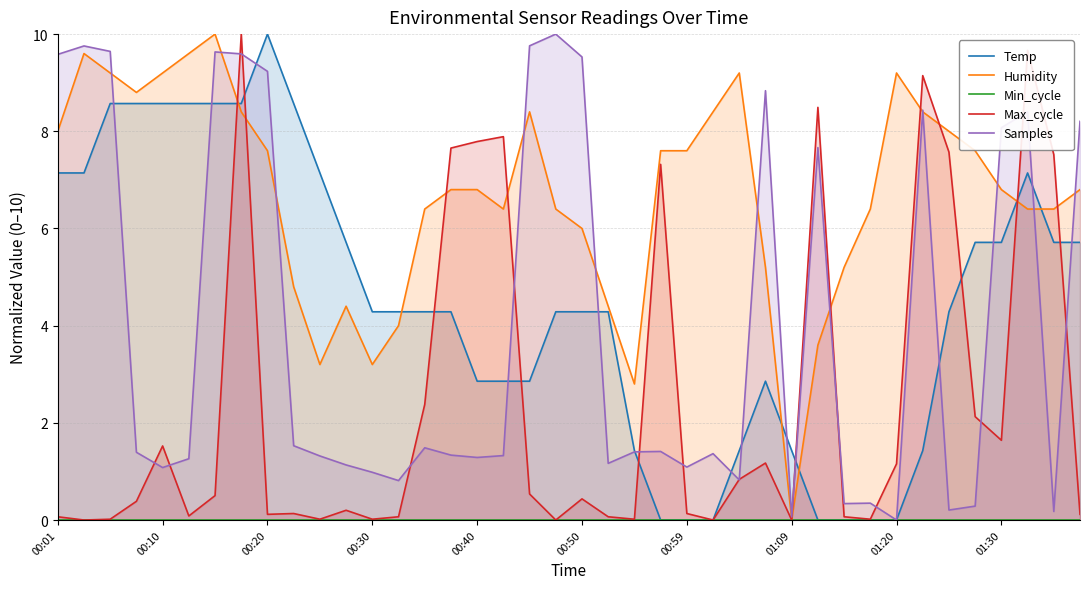

Is the value of Min_cycle at 35 greater than the value of Max_cycle at 28?

No